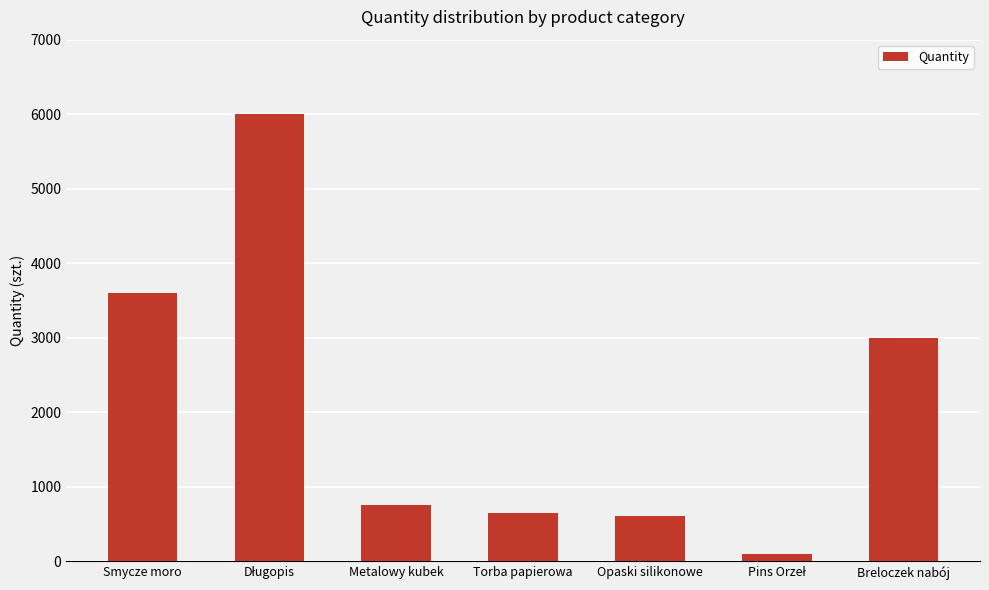

What is the change in value from Smycze moro to Opaski silikonowe?

-3000